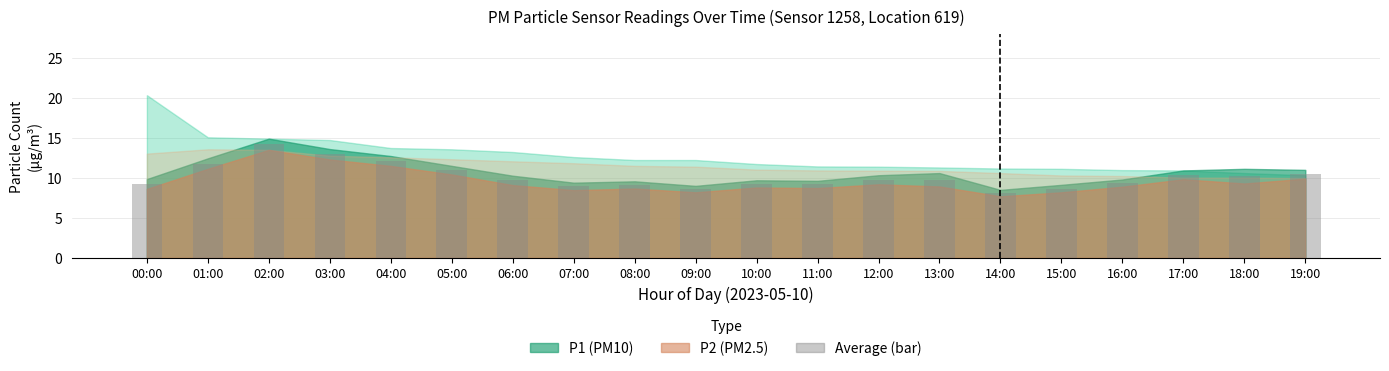

Is it true that the value at 12:00 is 9.8?

True